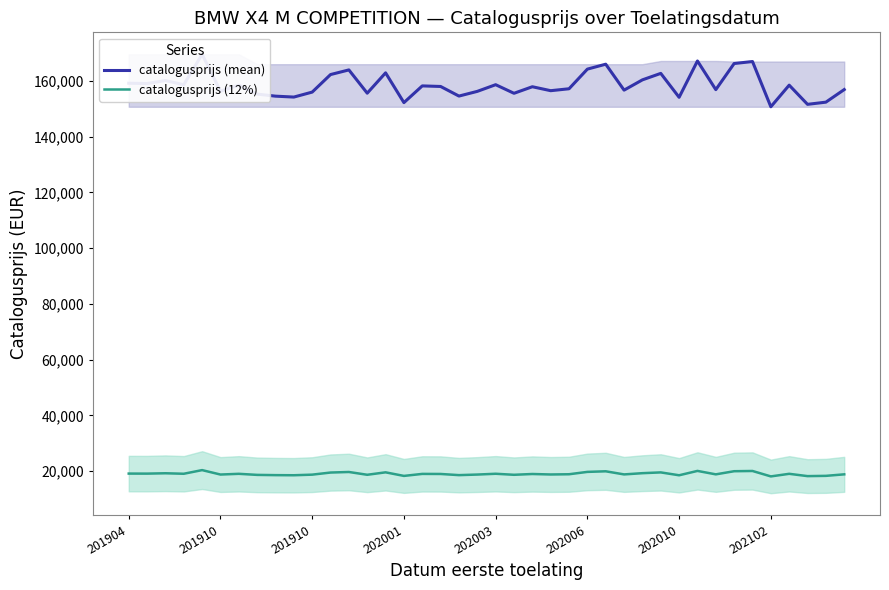

How many series are shown in this chart?

2